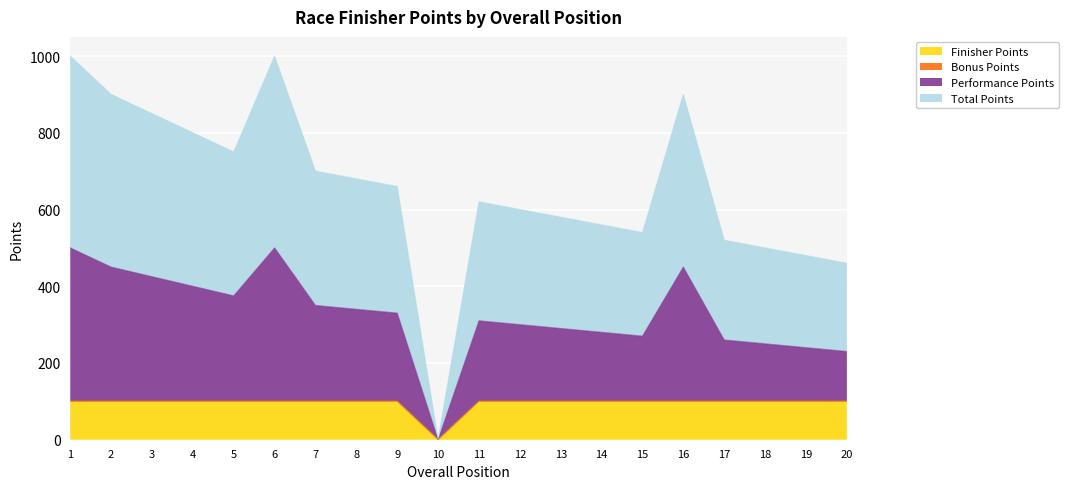

Does the chart display data point markers on the line(s)?

No